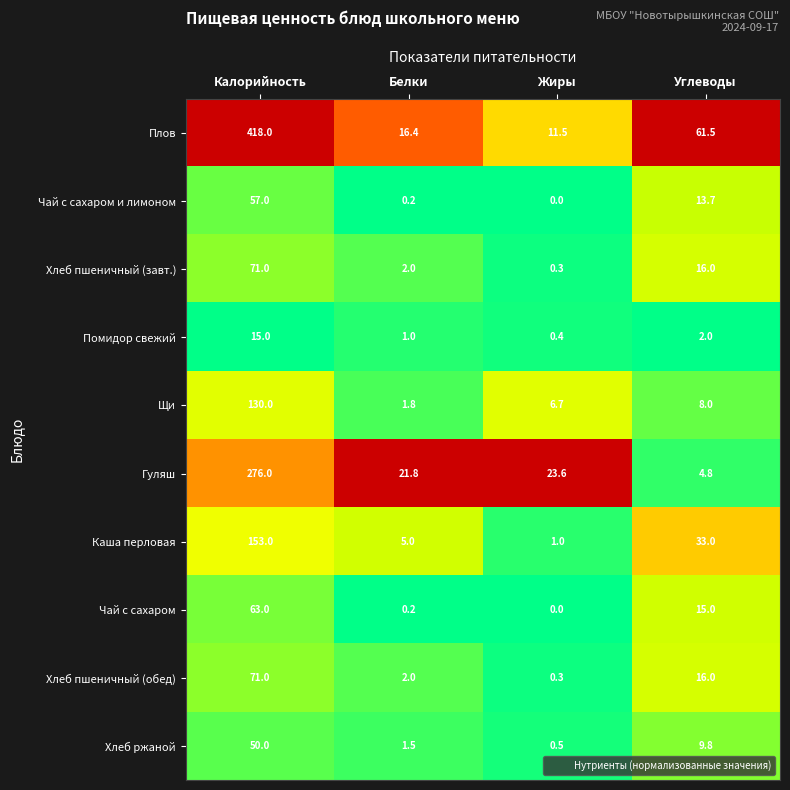

What is the sum of all Чай с сахаром values?

78.2